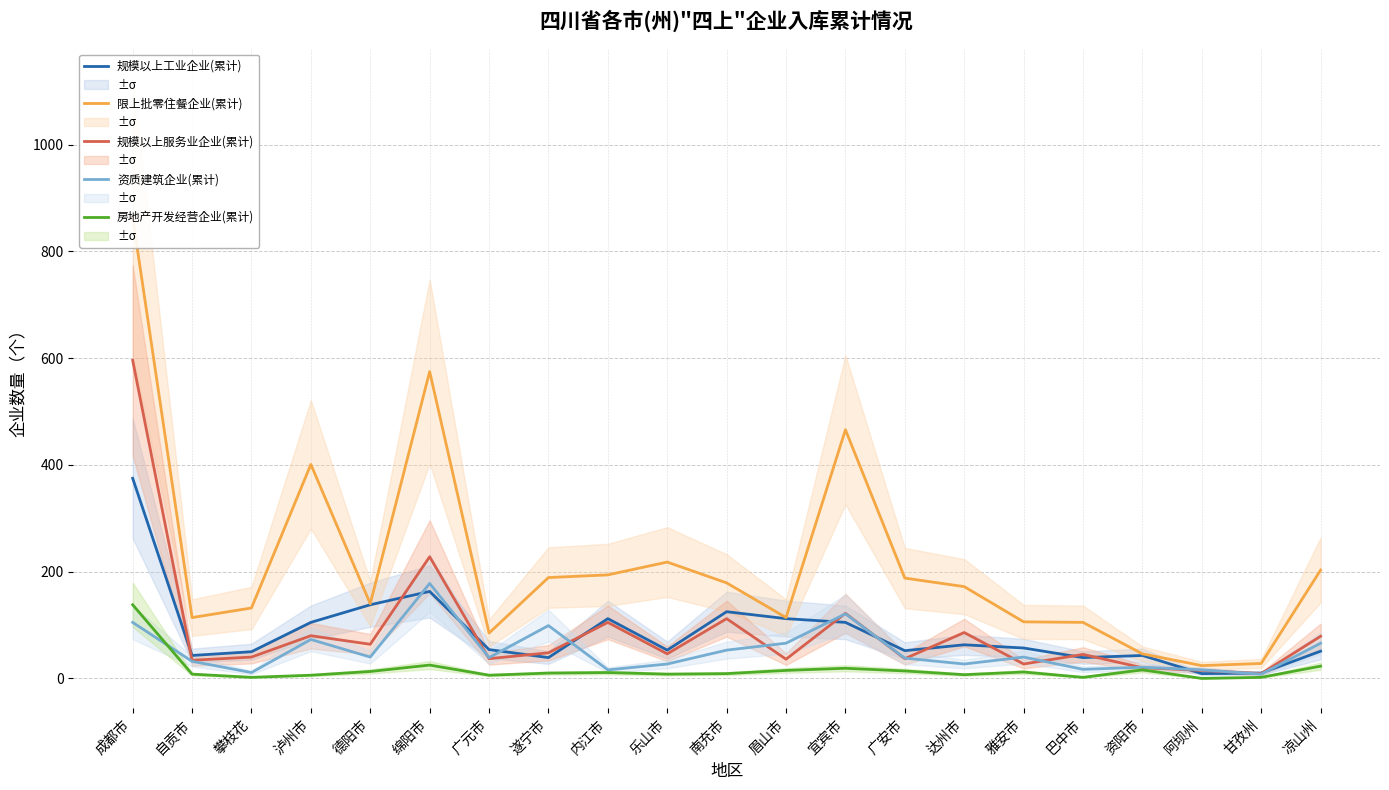

True or false: 房地产开发经营企业(累计) and 资质建筑企业(累计) intersect in this chart.

True